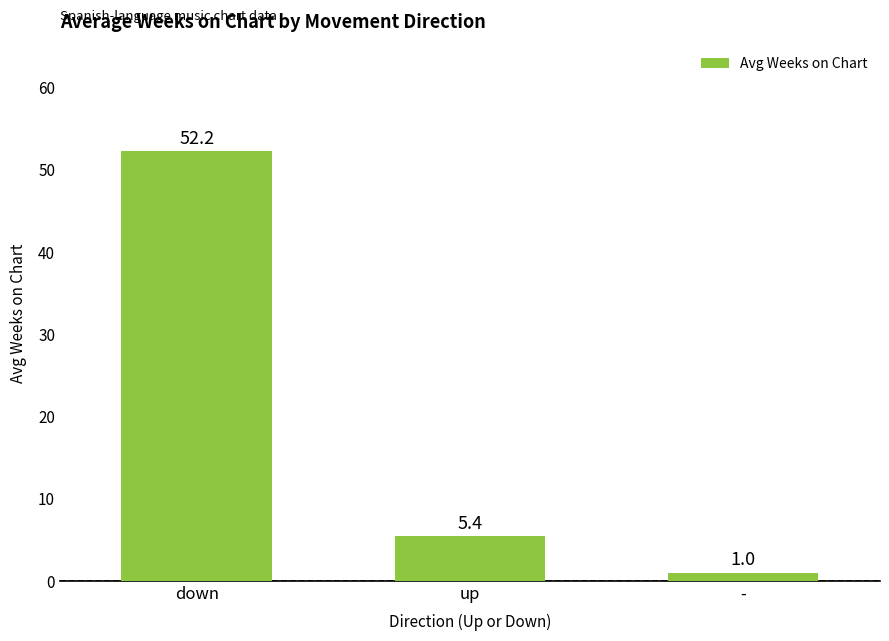

How many data points are less than 5?

1